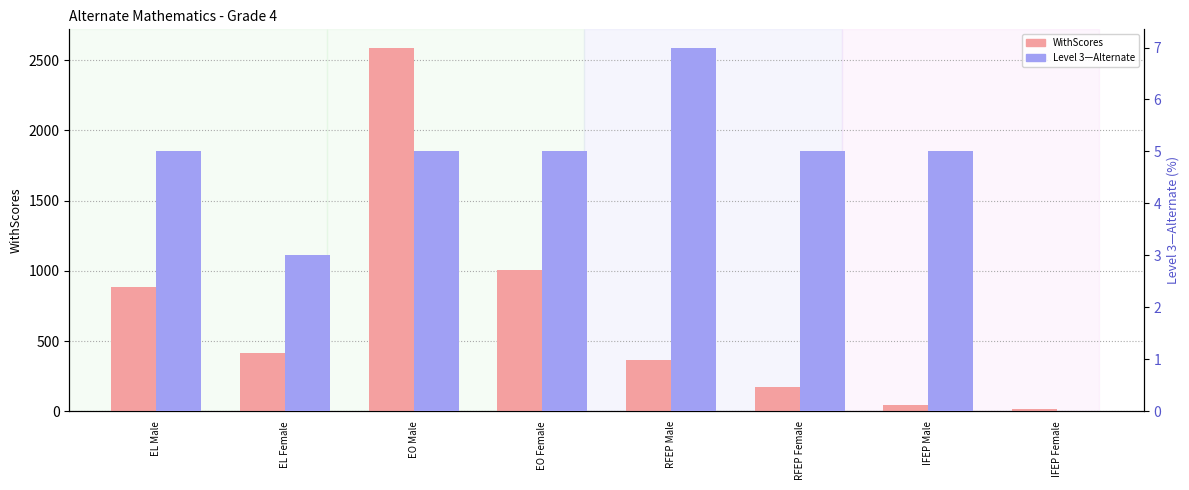

Which series has the largest range (max minus min)?

WithScores